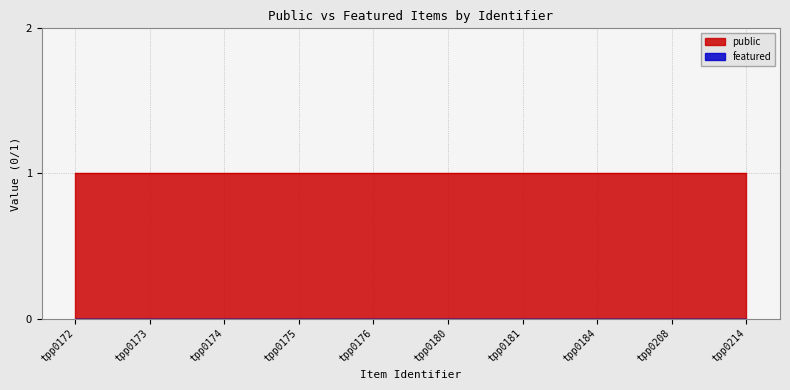

Count the number of data series in this chart.

2